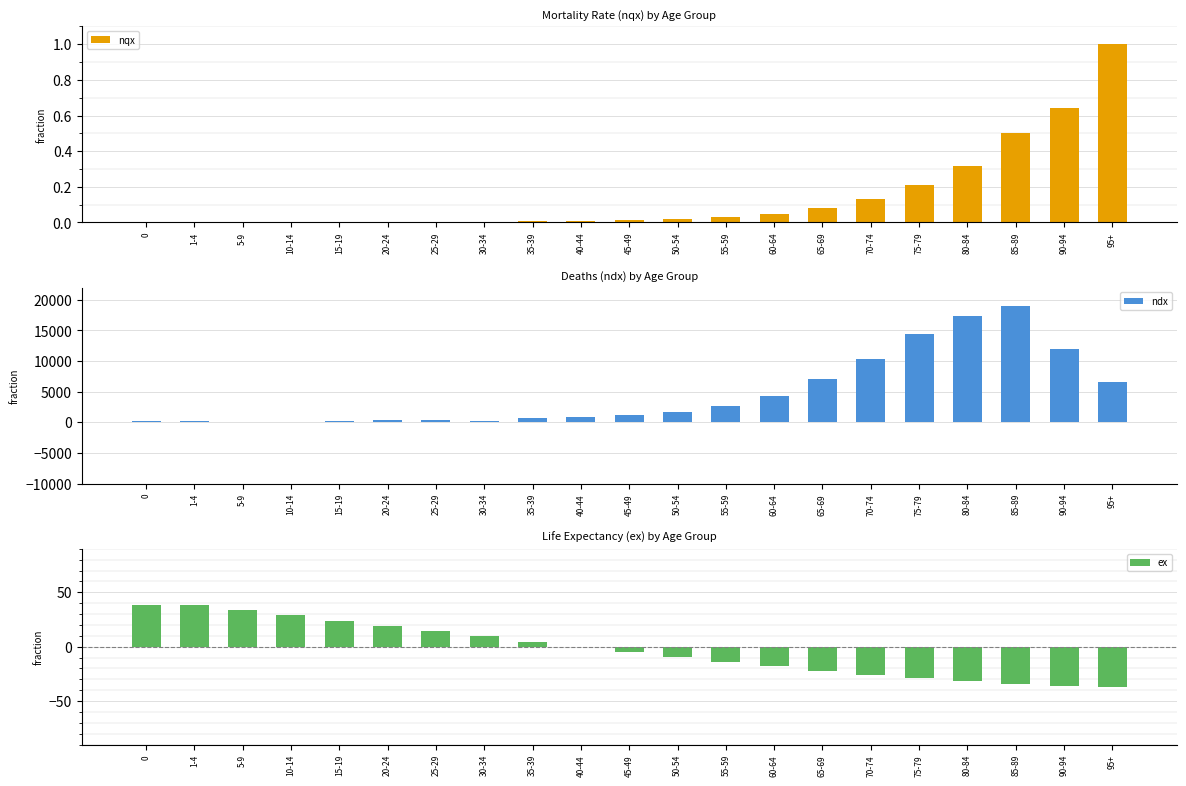

The value of ndx at 55-59 is 2728. True or false?

True